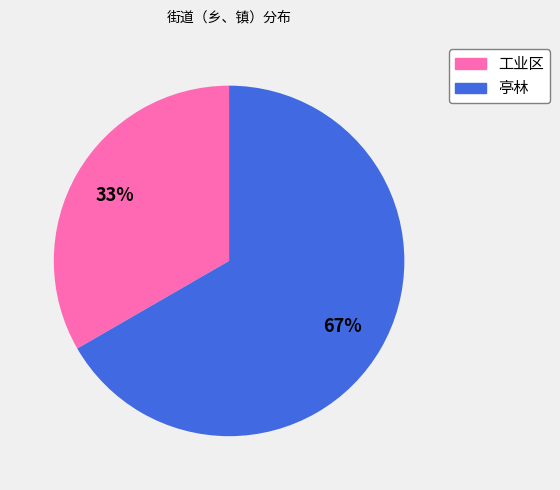

Count the number of slices in the pie.

2